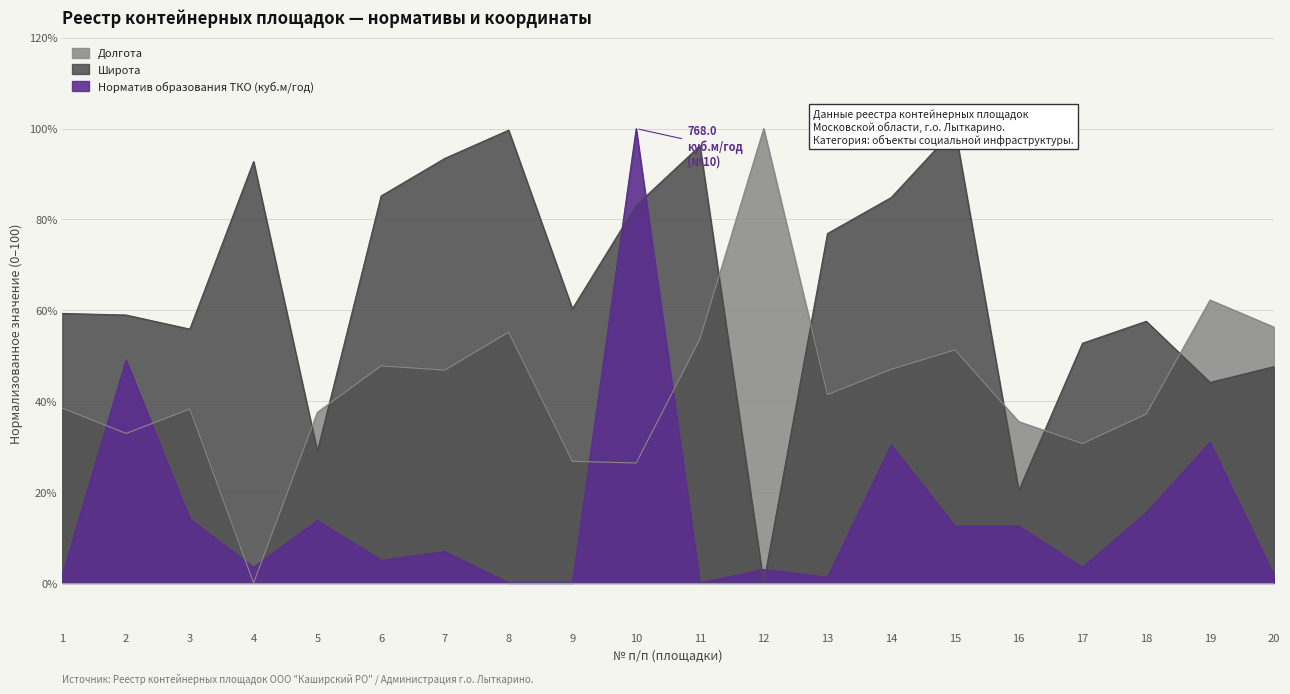

What is the difference between the Широта values at 8 and 3?

43.8